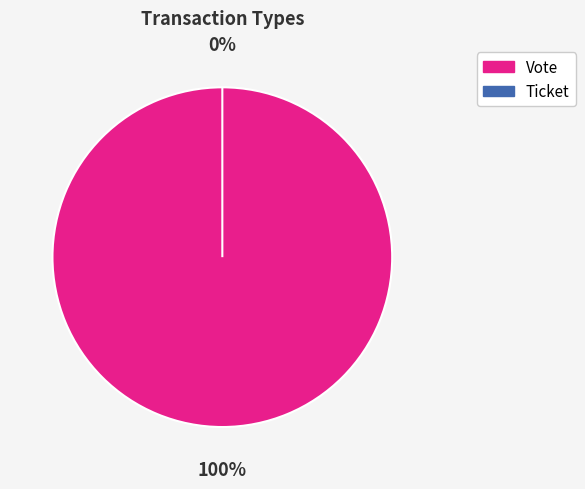

Between Vote and Ticket, which is larger?

Vote